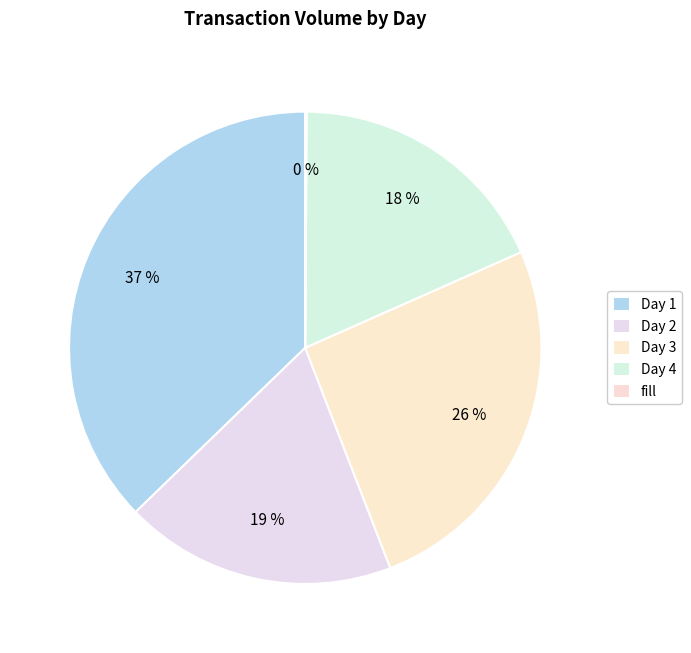

How many segments does this pie chart have?

5